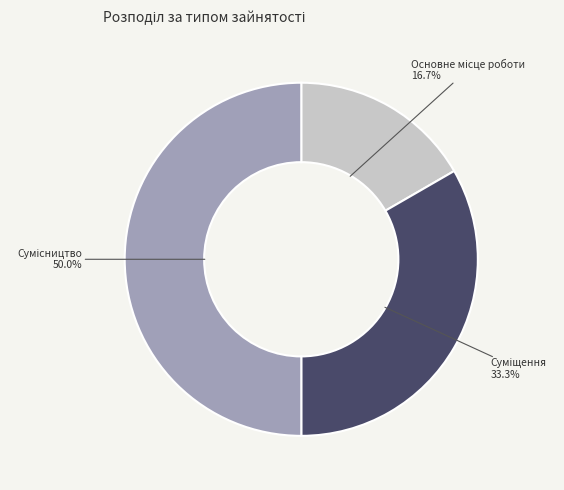

Is the sum of Суміщення and Сумісництво greater than half?

Yes